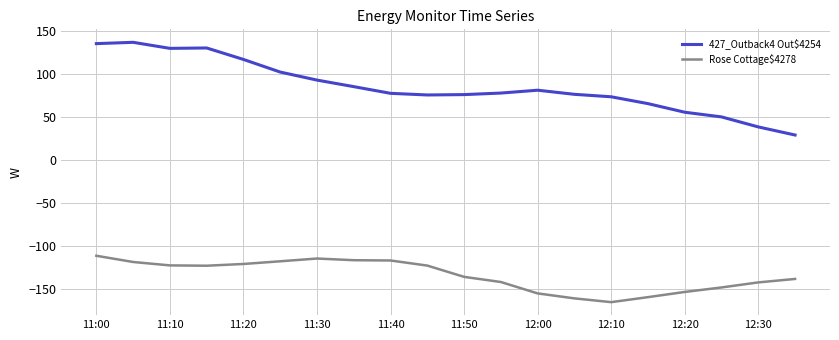

Which series has the widest spread of values?

427_Outback4 Out$4254